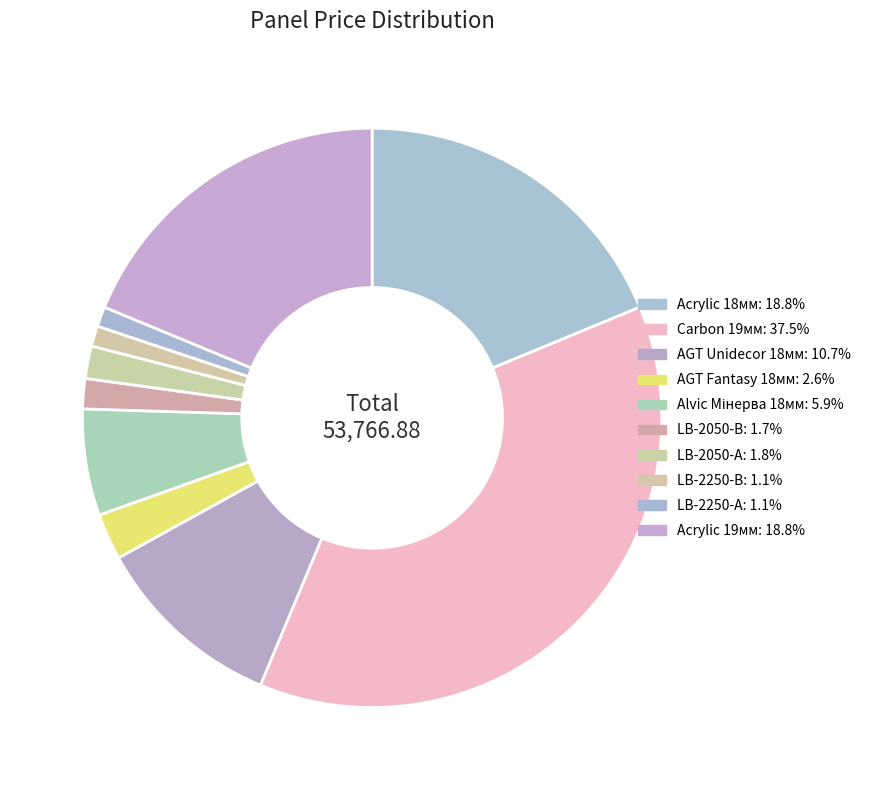

Rank the categories by value from highest to lowest.

Панель Carbon Carbon 19 мм. Металдекор, Панель акрилова Acrylic 18 мм. Уні плюс, Панель акрилова Acrylic 19 мм. Уні плюс, AGT panel 18 mm. Unidecor, Панель Alvic Alvic 18 мм. Мінерва, AGT panel 18 mm. Fantasy, LB-2050-А Унідекор, LB-2050-В Унідекор, LB-2250-В Унідекор, LB-2250-А Унідекор